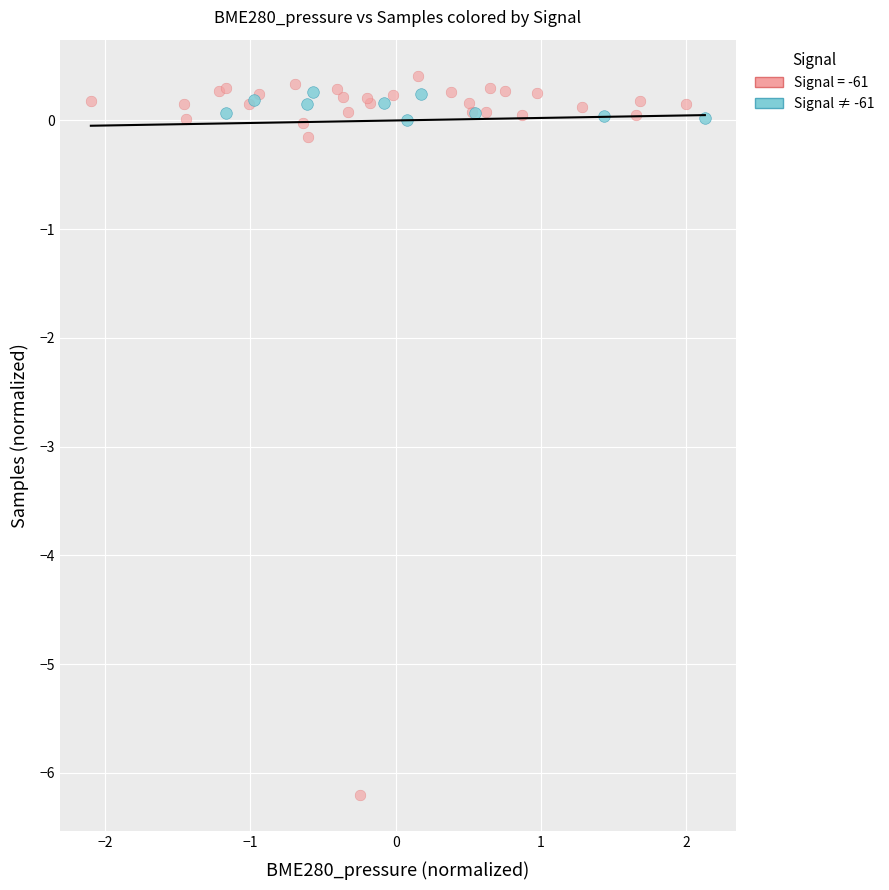

Which series reaches the minimum Y coordinate?

Signal = -61